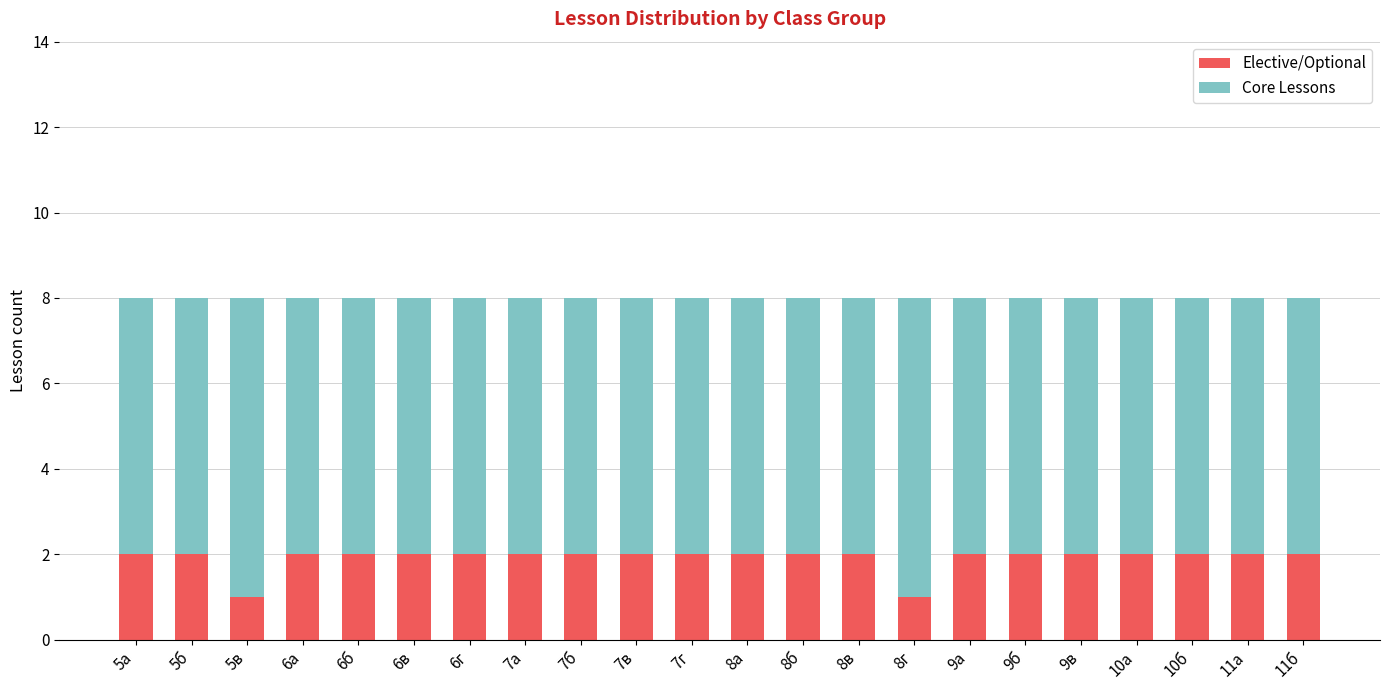

The value of Elective/Optional at 9б is 1. True or false?

False